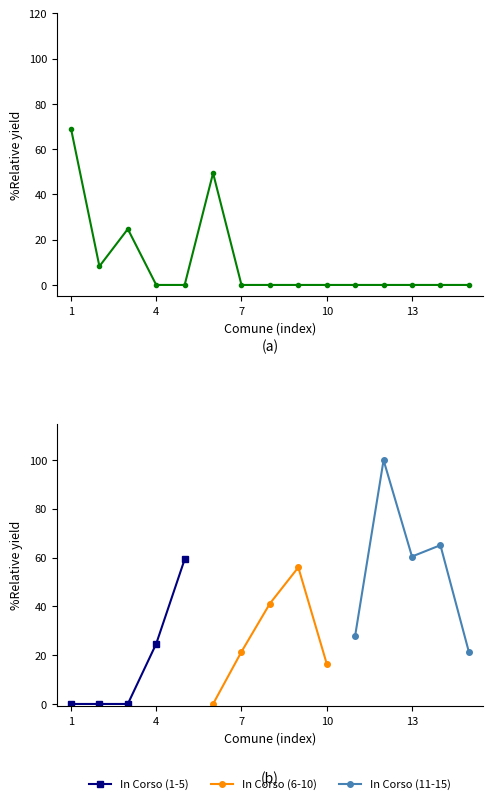

How many points are higher than both their immediate neighbors (excluding endpoints)?

2